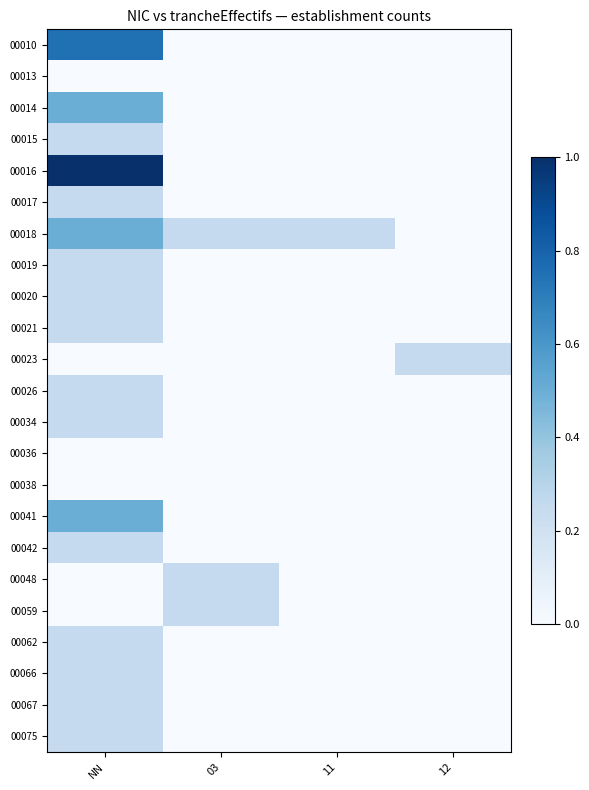

Reading right to left, list all the values displayed in this chart.

00010: 12=0.0	11=0.0	03=0.0	NN=0.8
00013: 12=0.0	11=0.0	03=0.0	NN=0.0
00014: 12=0.0	11=0.0	03=0.0	NN=0.5
00015: 12=0.0	11=0.0	03=0.0	NN=0.2
00016: 12=0.0	11=0.0	03=0.0	NN=1.0
00017: 12=0.0	11=0.0	03=0.0	NN=0.2
00018: 12=0.0	11=0.2	03=0.2	NN=0.5
00019: 12=0.0	11=0.0	03=0.0	NN=0.2
00020: 12=0.0	11=0.0	03=0.0	NN=0.2
00021: 12=0.0	11=0.0	03=0.0	NN=0.2
00023: 12=0.2	11=0.0	03=0.0	NN=0.0
00026: 12=0.0	11=0.0	03=0.0	NN=0.2
00034: 12=0.0	11=0.0	03=0.0	NN=0.2
00036: 12=0.0	11=0.0	03=0.0	NN=0.0
00038: 12=0.0	11=0.0	03=0.0	NN=0.0
00041: 12=0.0	11=0.0	03=0.0	NN=0.5
00042: 12=0.0	11=0.0	03=0.0	NN=0.2
00048: 12=0.0	11=0.0	03=0.2	NN=0.0
00059: 12=0.0	11=0.0	03=0.2	NN=0.0
00062: 12=0.0	11=0.0	03=0.0	NN=0.2
00066: 12=0.0	11=0.0	03=0.0	NN=0.2
00067: 12=0.0	11=0.0	03=0.0	NN=0.2
00075: 12=0.0	11=0.0	03=0.0	NN=0.2